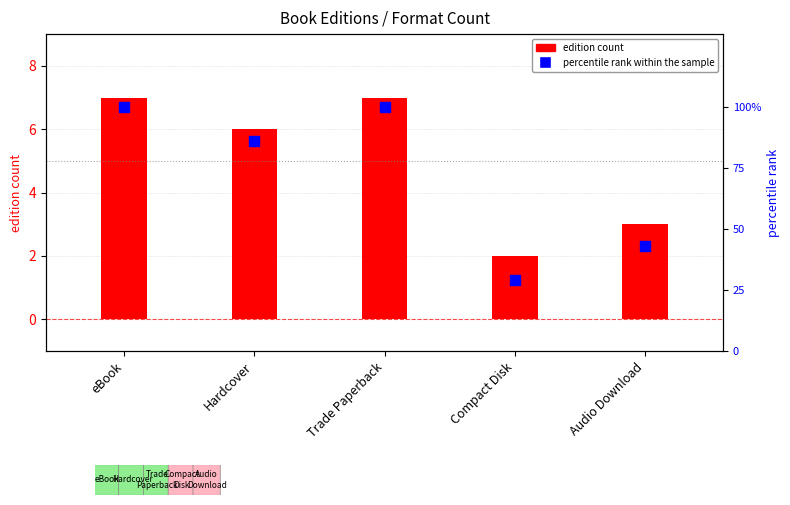

At how many categories does at least one series exceed 87?

2